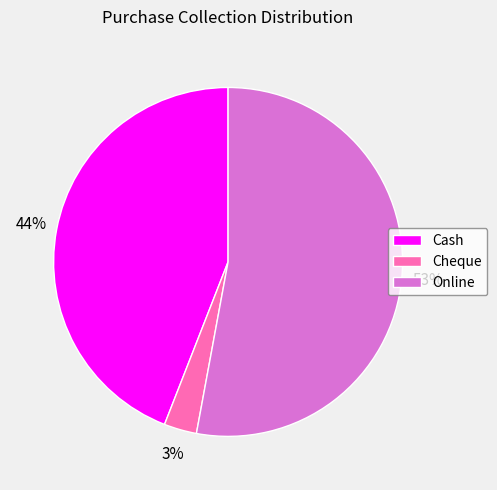

To the nearest percent, what percentage of the pie is Online?

53%